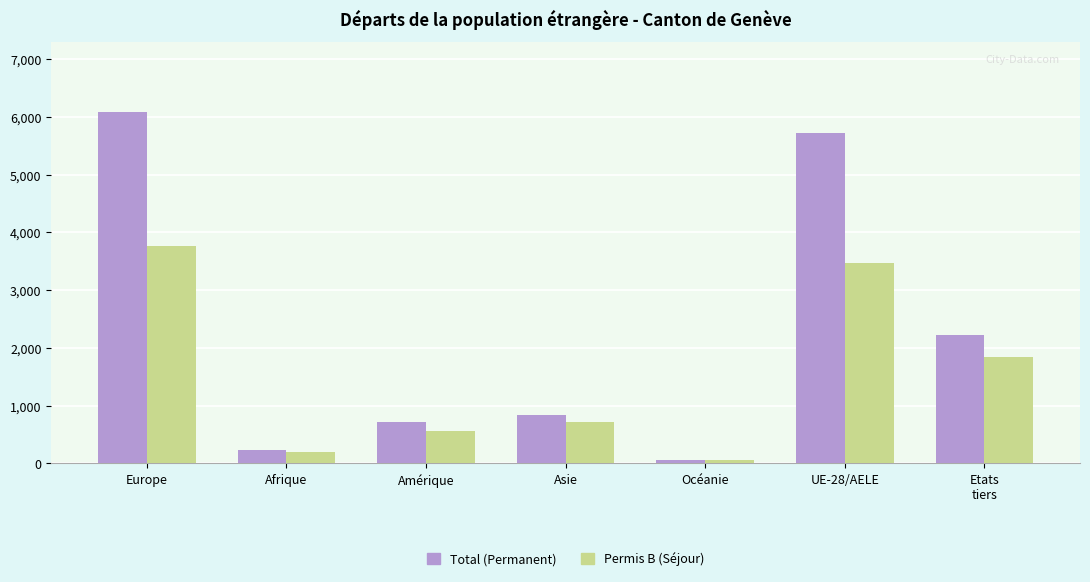

What is the difference between the second highest and second lowest values in the Permis B (Séjour) series?

3262